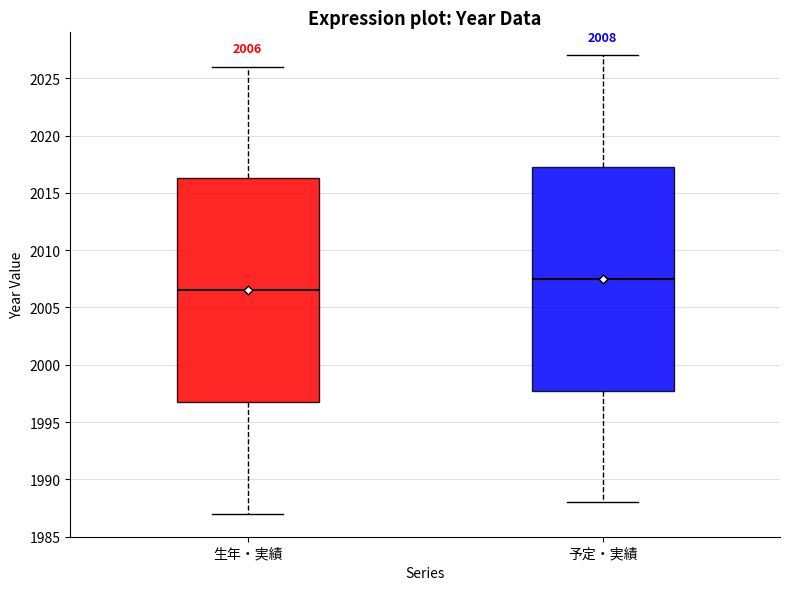

Which box's median line is the highest?

予定・実績